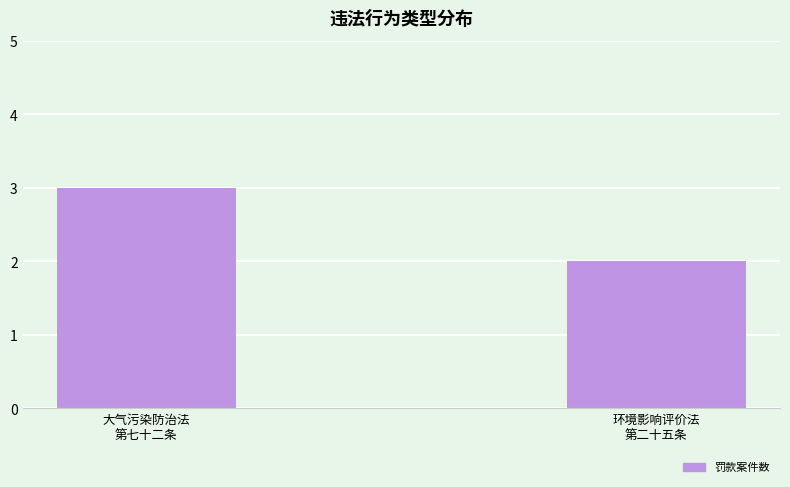

List the labels in order of value, smallest first.

环境影响评价法
第二十五条, 大气污染防治法
第七十二条